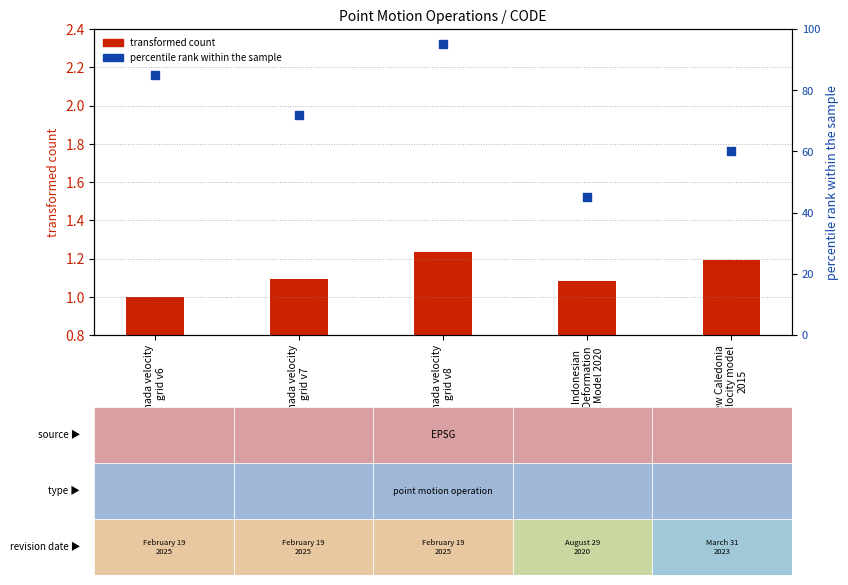

At which category is the sum across all series the highest?

Canada velocity
grid v8